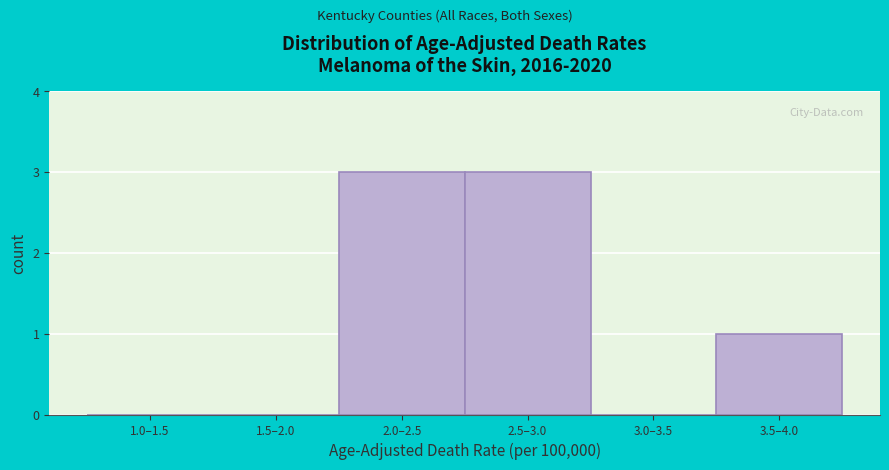

Reading left to right, what are all the values shown in this chart?

1.0–1.5=0	1.5–2.0=0	2.0–2.5=3	2.5–3.0=3	3.0–3.5=0	3.5–4.0=1